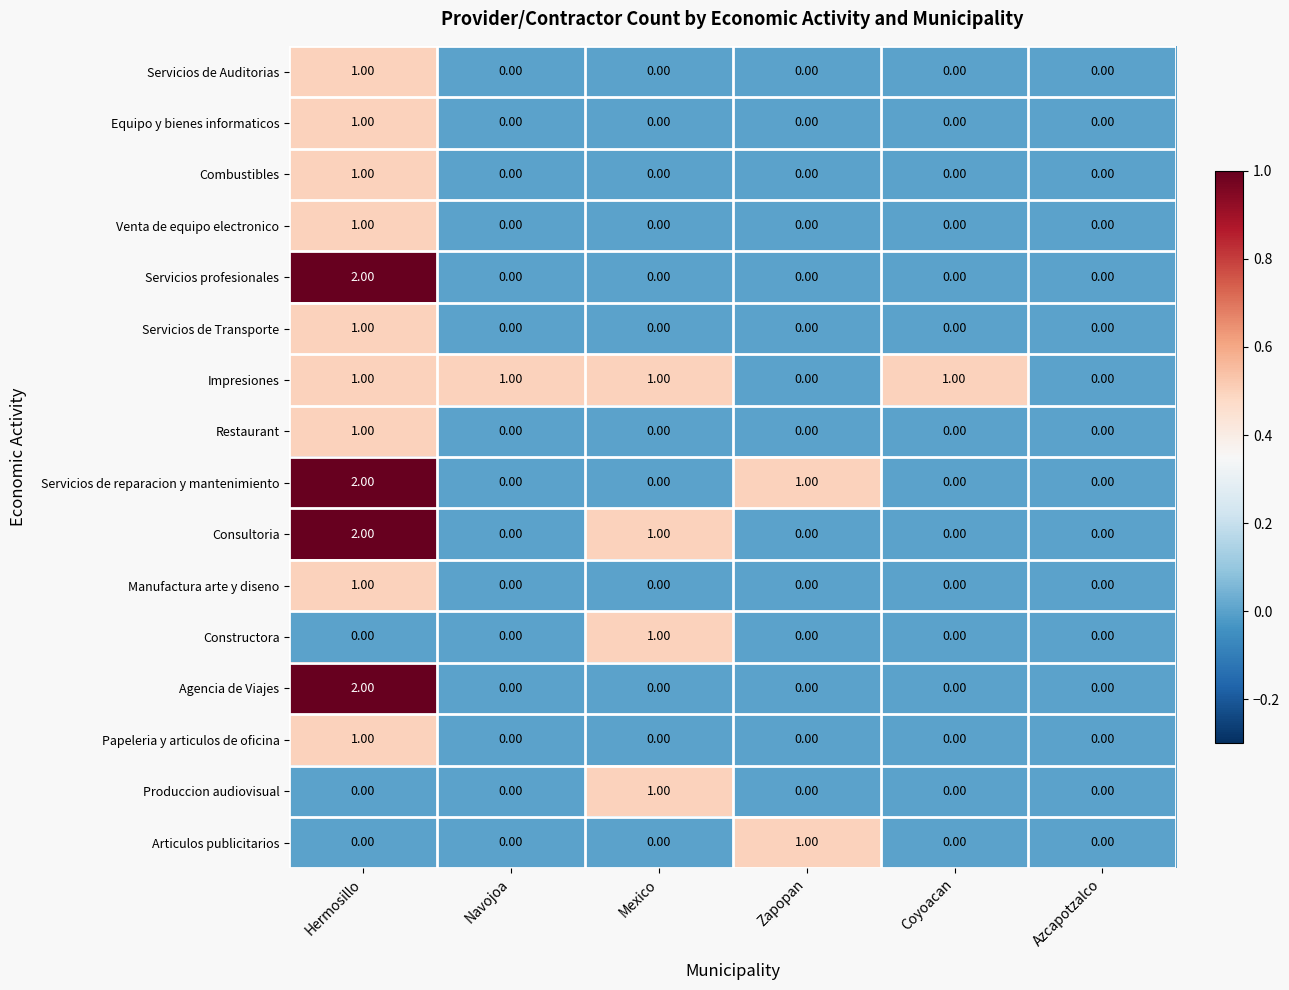

Which series has the largest total across all categories?

Impresiones